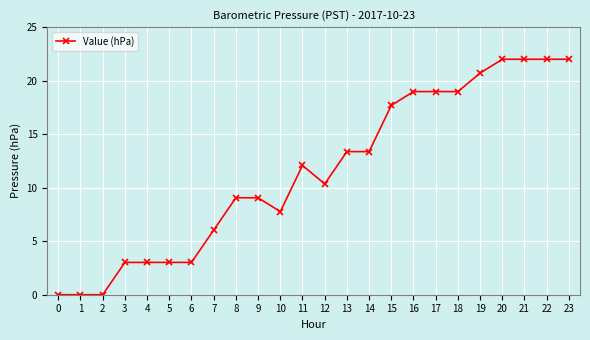

Where is the data nearest to the value 11?

12